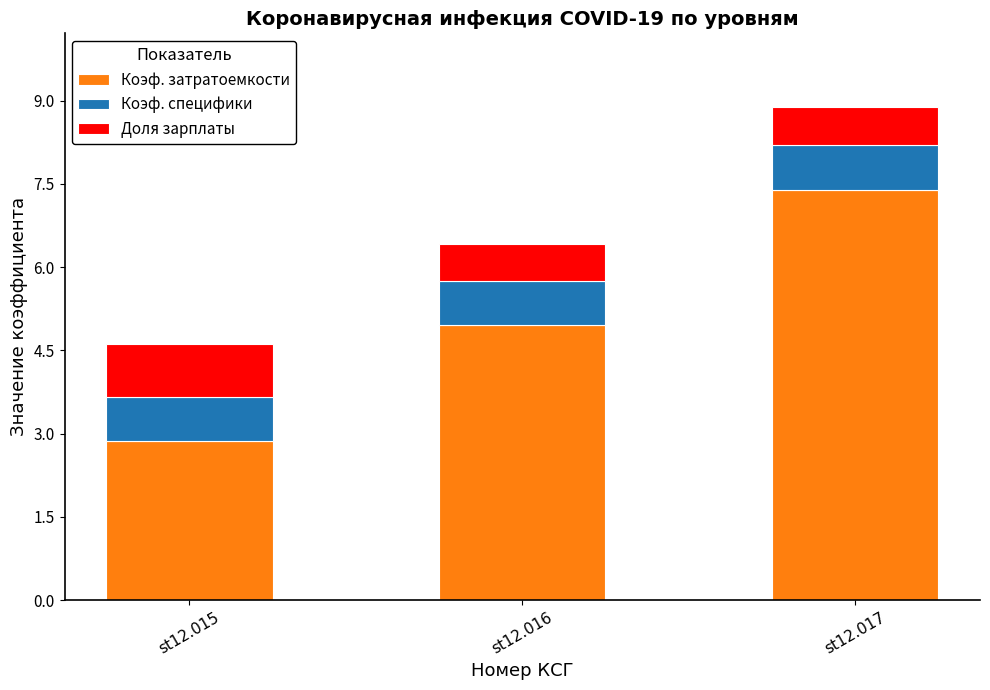

At which category is the sum across all series the highest?

st12.017